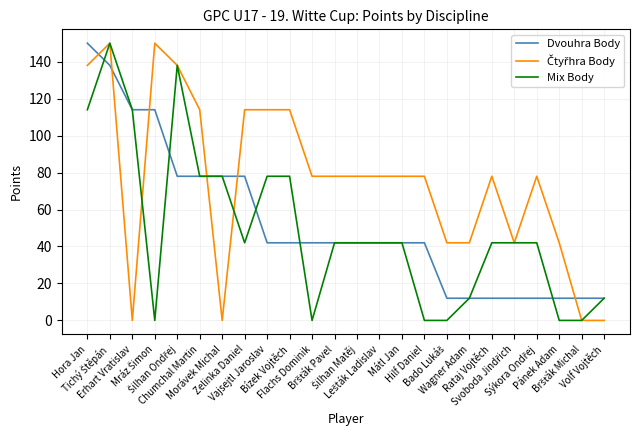

What is the greatest value displayed?

150